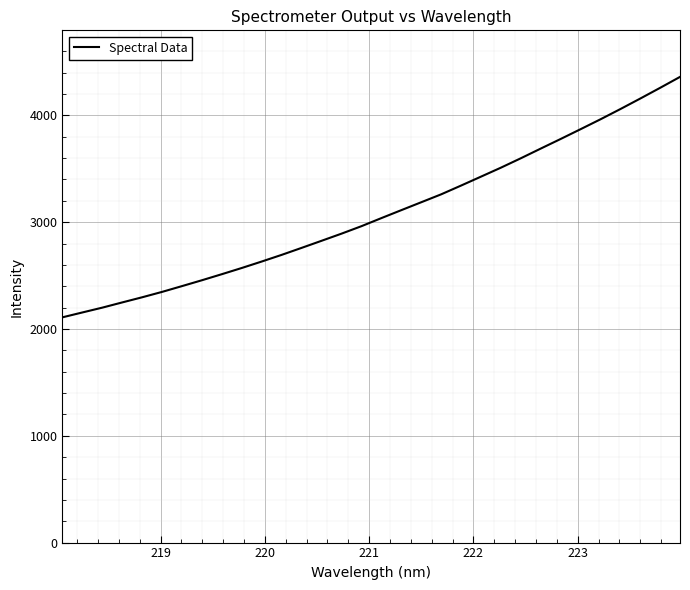

What is the difference between the maximum and minimum values?

2251.1